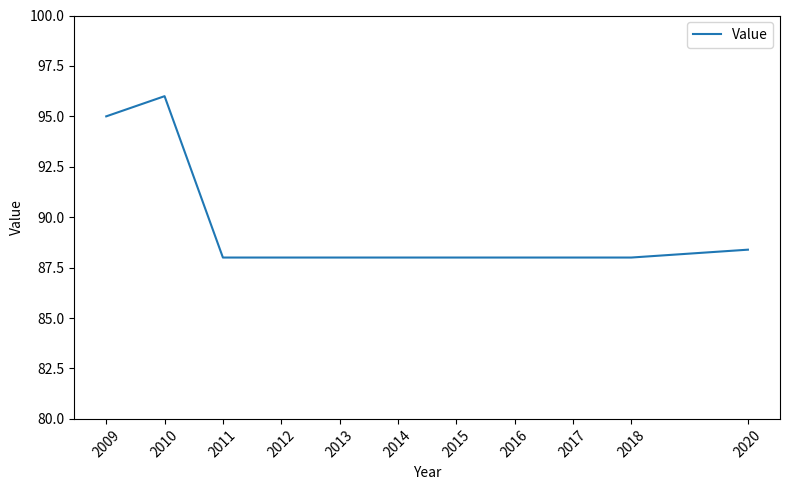

What is the greatest value displayed?

96.0